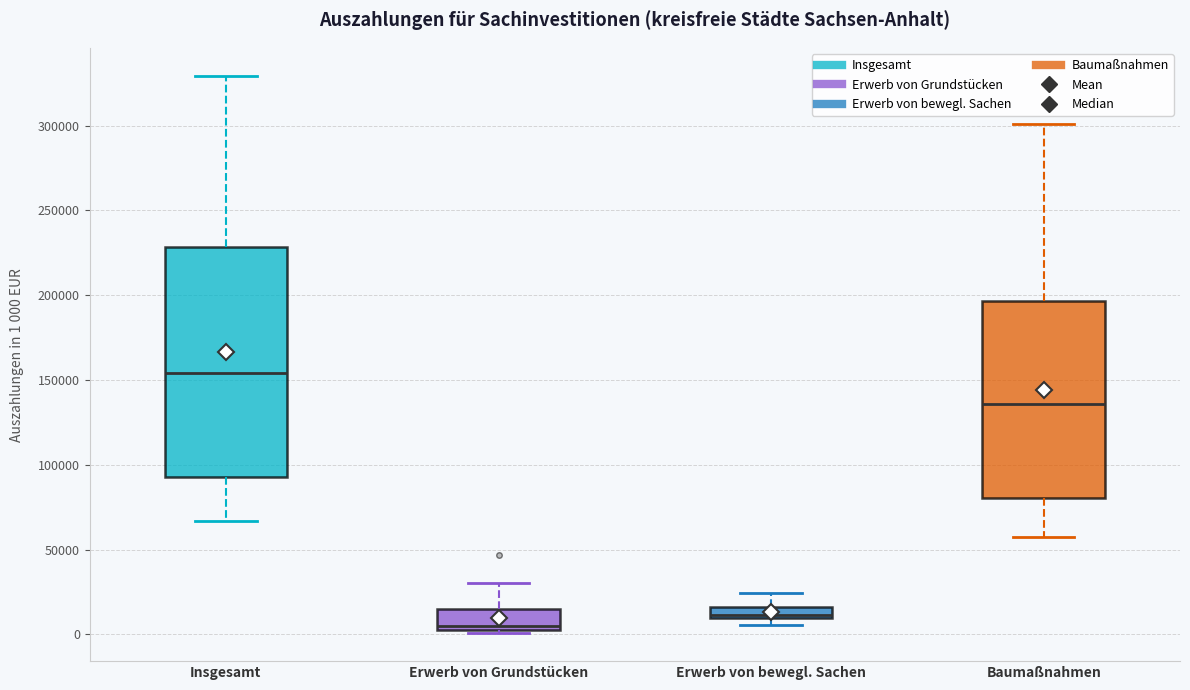

Where is the upper edge of the box for Baumaßnahmen on the y-axis? The values are not printed on the chart, so give them approximately, as read against the axis.

195000